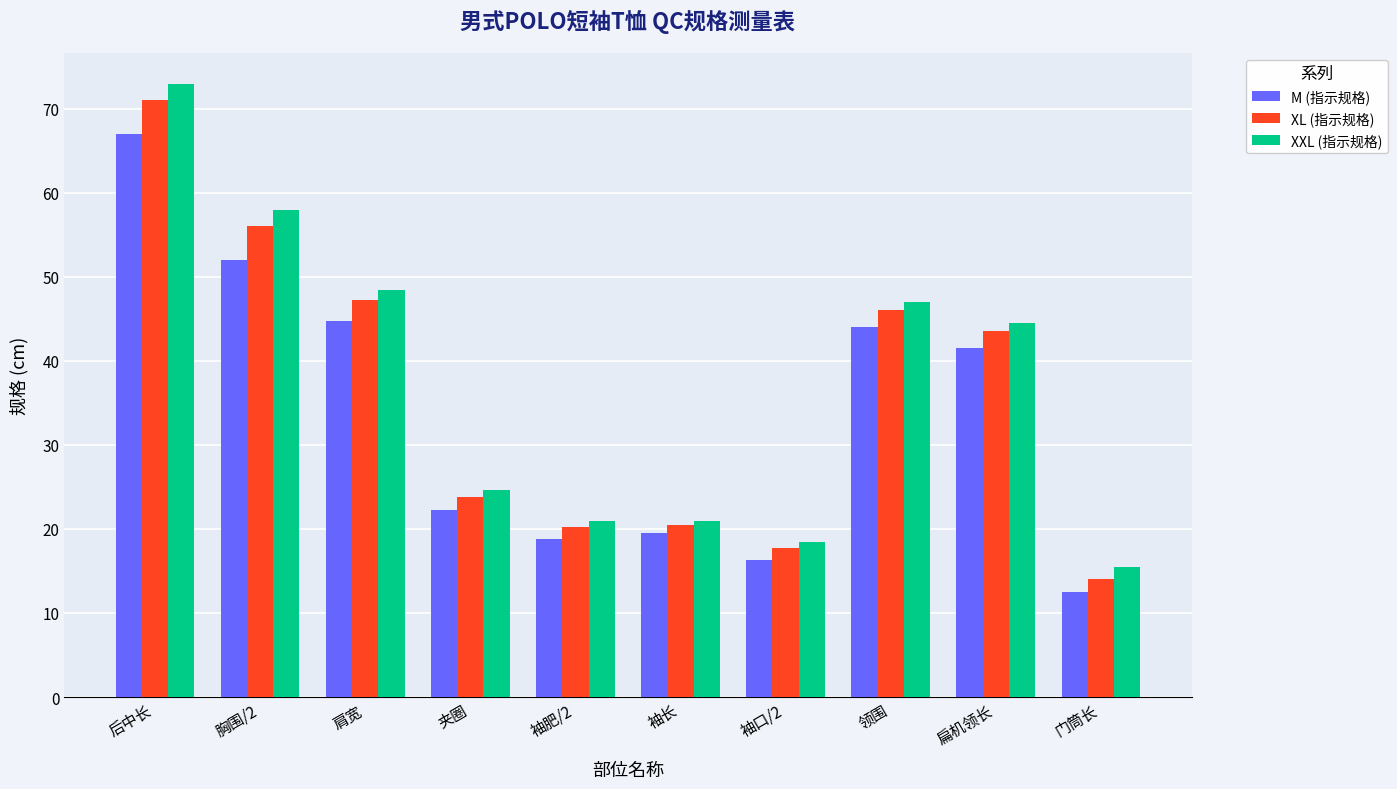

Is it true that XL (指示规格) equals 14.0 at 门筒长?

True